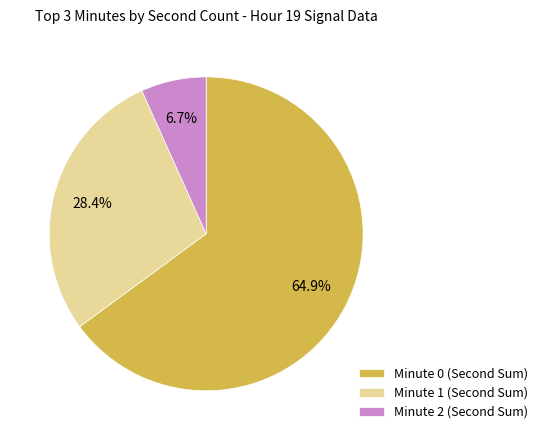

Is there a majority slice in this chart?

Yes